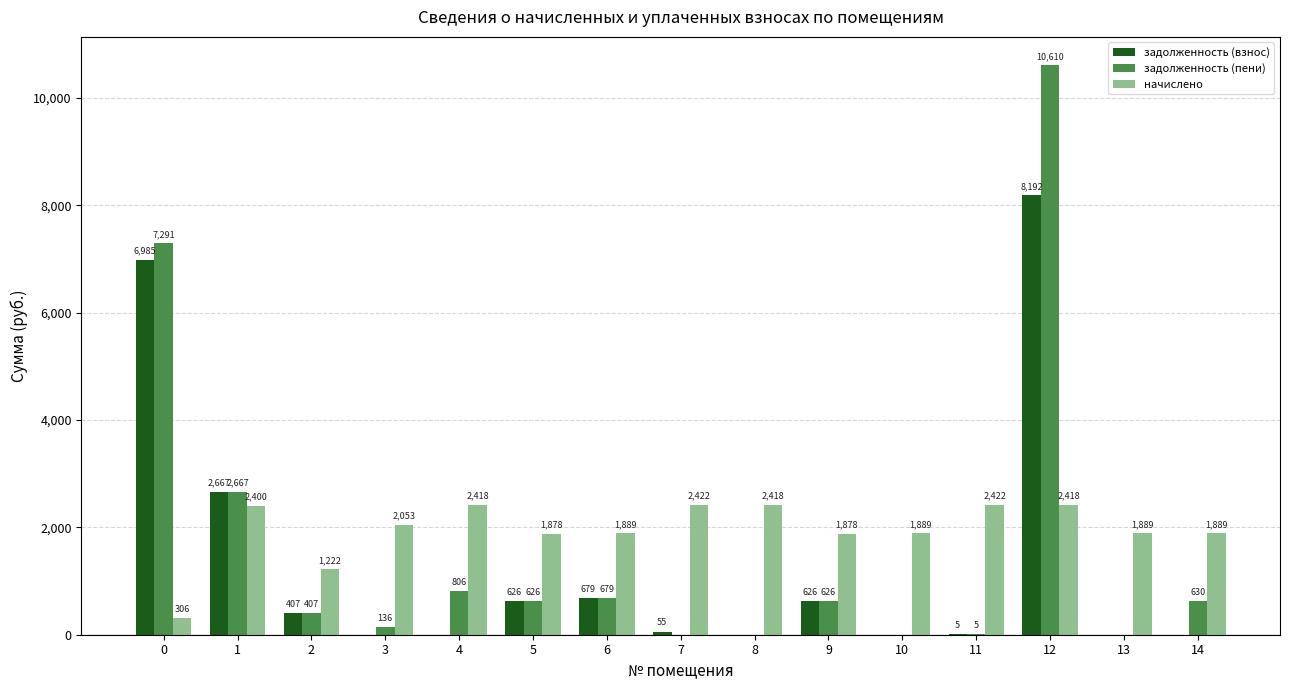

Count the number of data series in this chart.

3